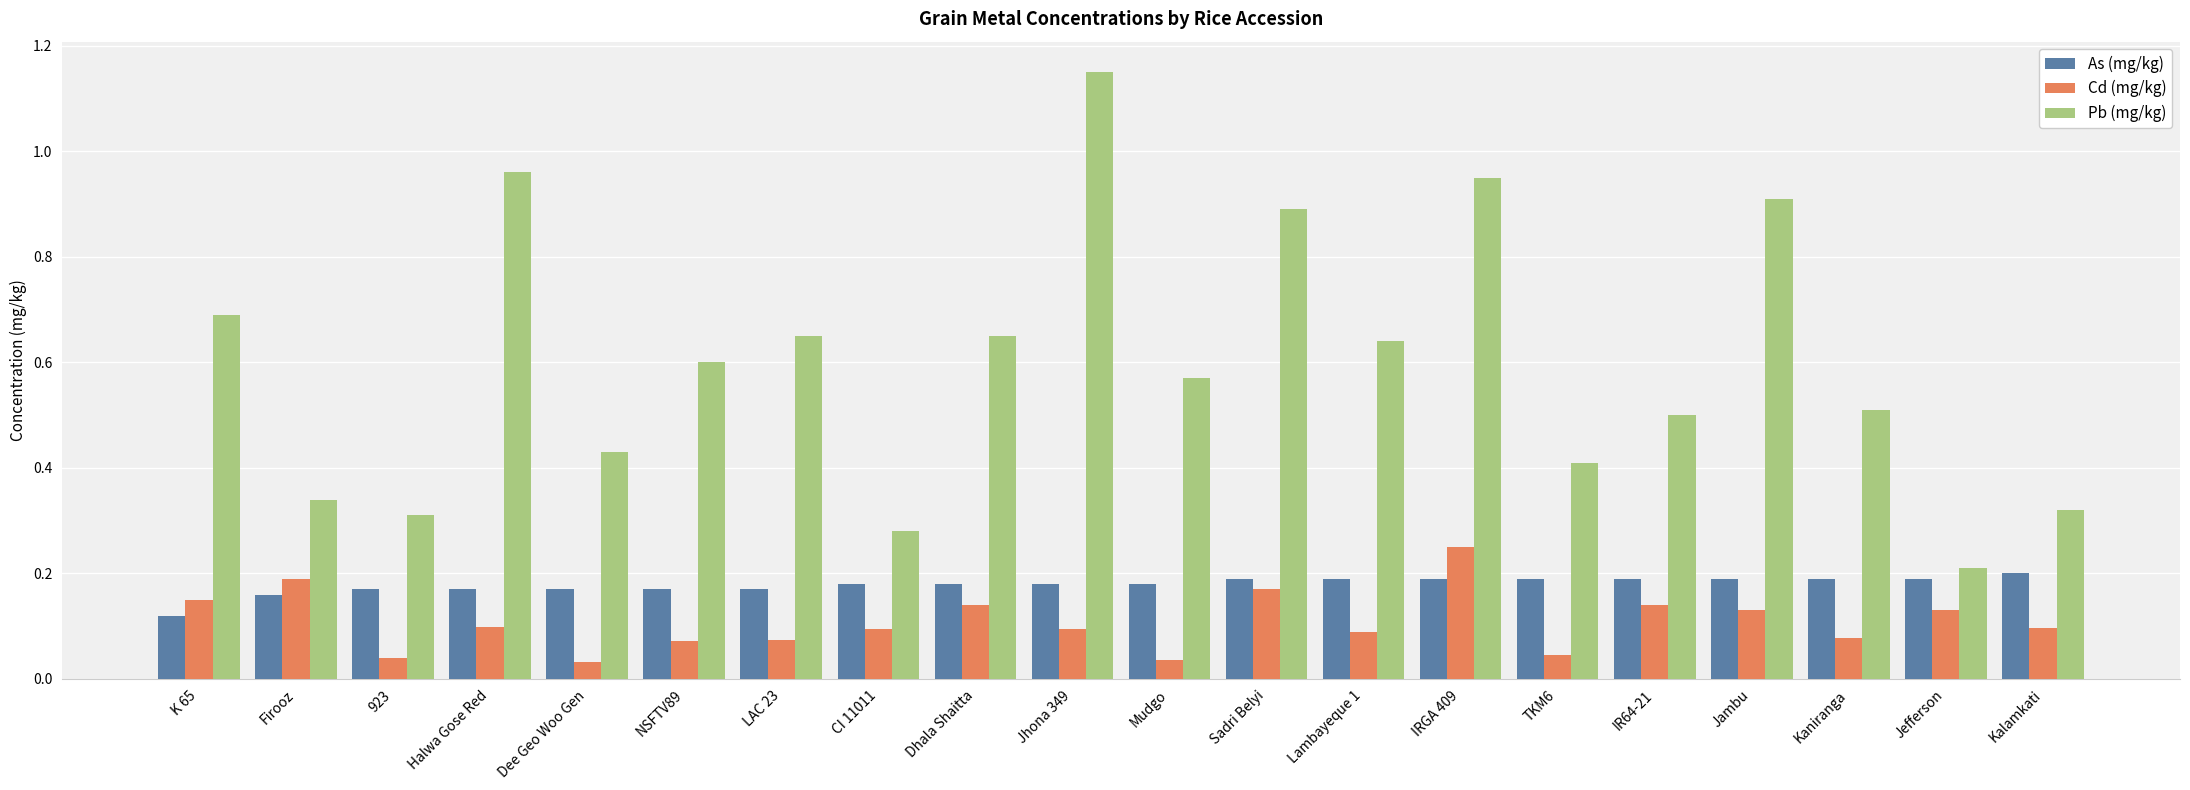

What is the label of the 14th bar from the right?

LAC 23